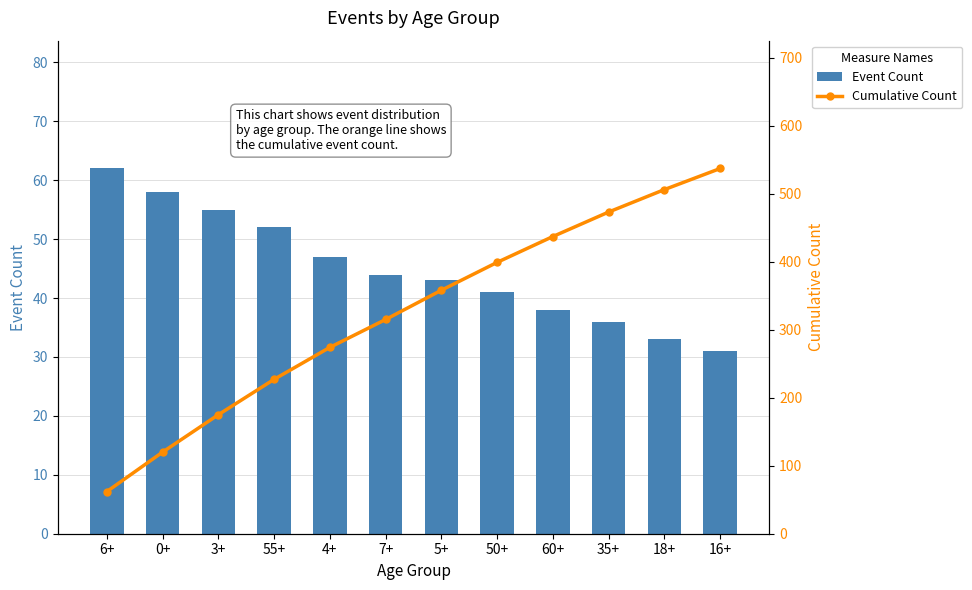

How many data points in Cumulative Count are less than 358?

6